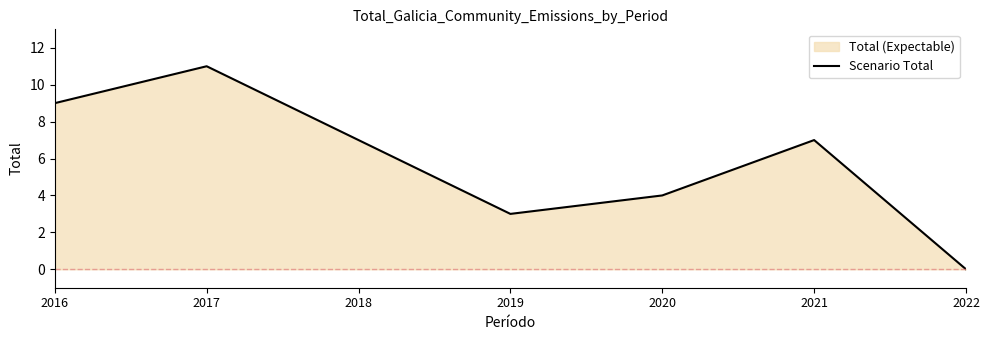

Reading left to right, transcribe all the data shown in this chart.

2016=9	2017=11	2018=7	2019=3	2020=4	2021=7	2022=0